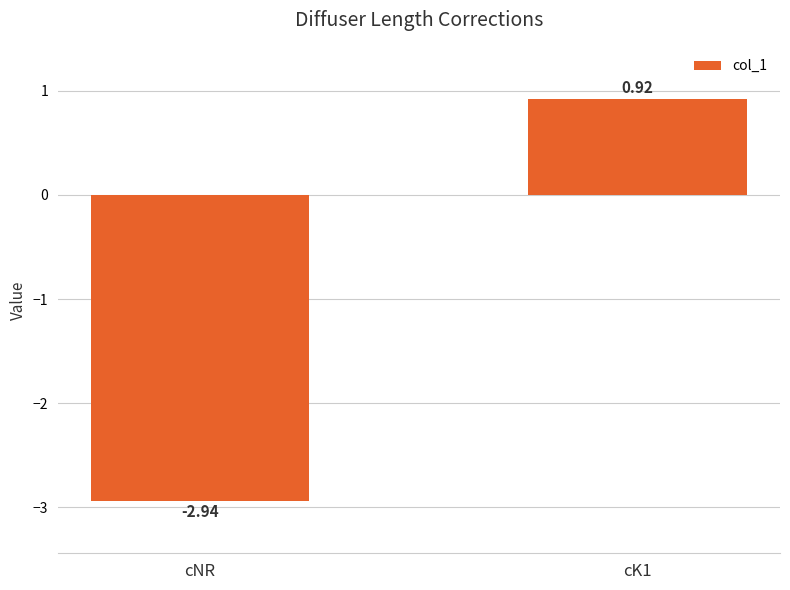

What is the difference between the maximum and minimum values?

3.9